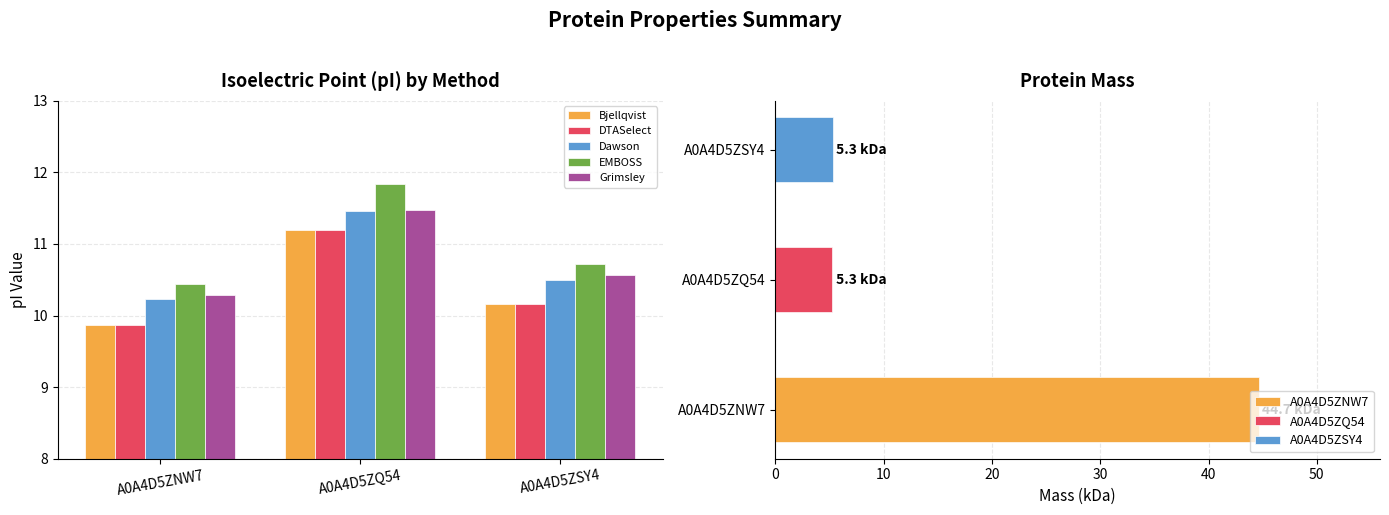

The value of Dawson at A0A4D5ZQ54 is 3.7. True or false?

False